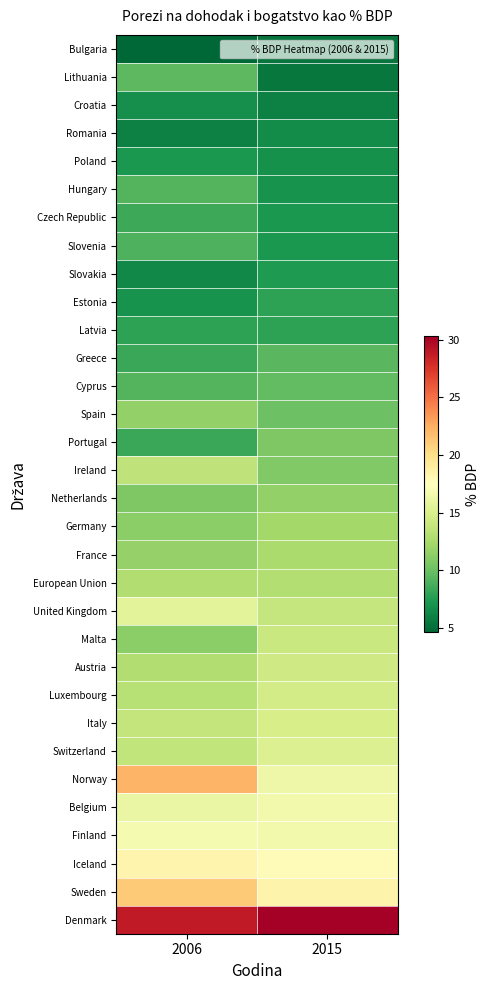

Rank the series at 2006 from lowest to highest value.

Bulgaria, Romania, Slovakia, Croatia, Estonia, Poland, Latvia, Greece, Portugal, Czech Republic, Slovenia, Hungary, Cyprus, Lithuania, Netherlands, Germany, Malta, Spain, France, European Union, Austria, Luxembourg, Ireland, Switzerland, Italy, United Kingdom, Belgium, Finland, Iceland, Sweden, Norway, Denmark